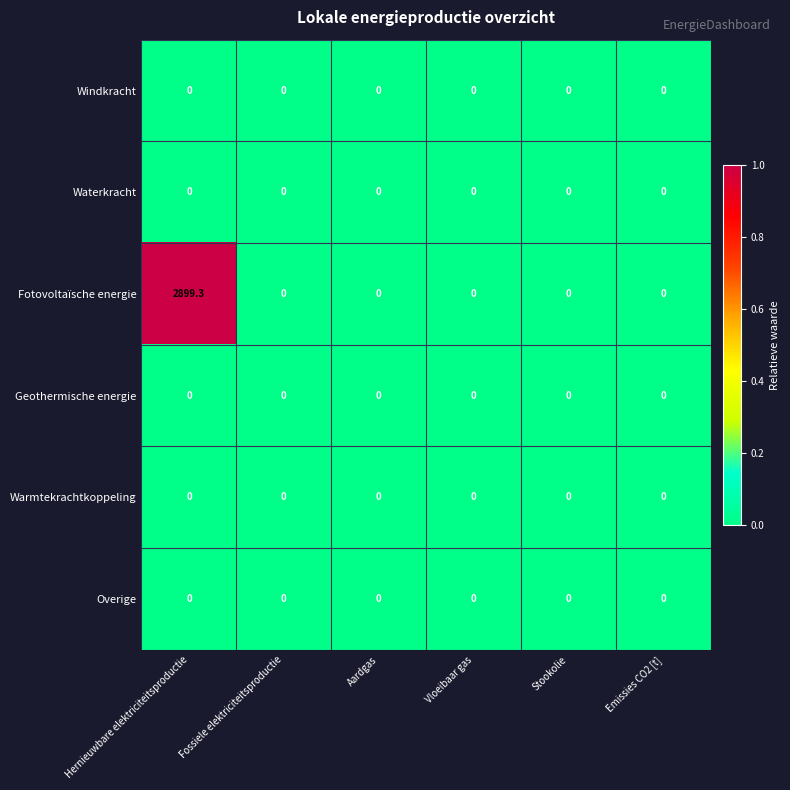

At which category does the chart reach its peak across all series?

Hernieuwbare elektriciteitsproductie